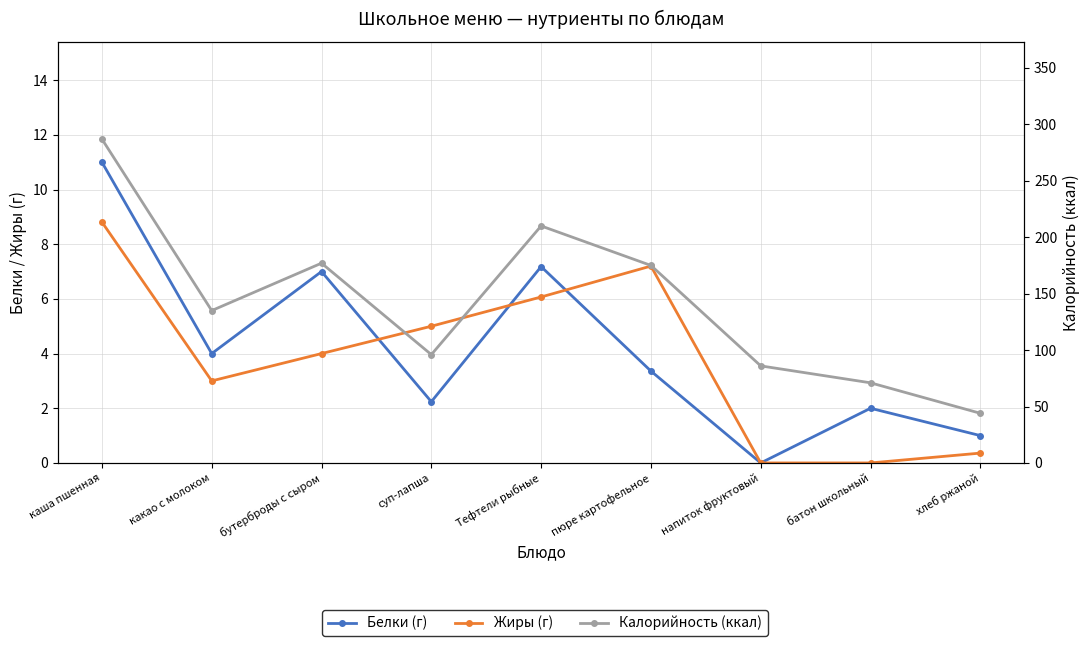

Rank the categories by Калорийность (ккал) value from lowest to highest.

хлеб ржаной, батон школьный, напиток фруктовый, суп-лапша, какао с молоком, пюре картофельное, бутерброды с сыром, Тефтели рыбные, каша пшенная